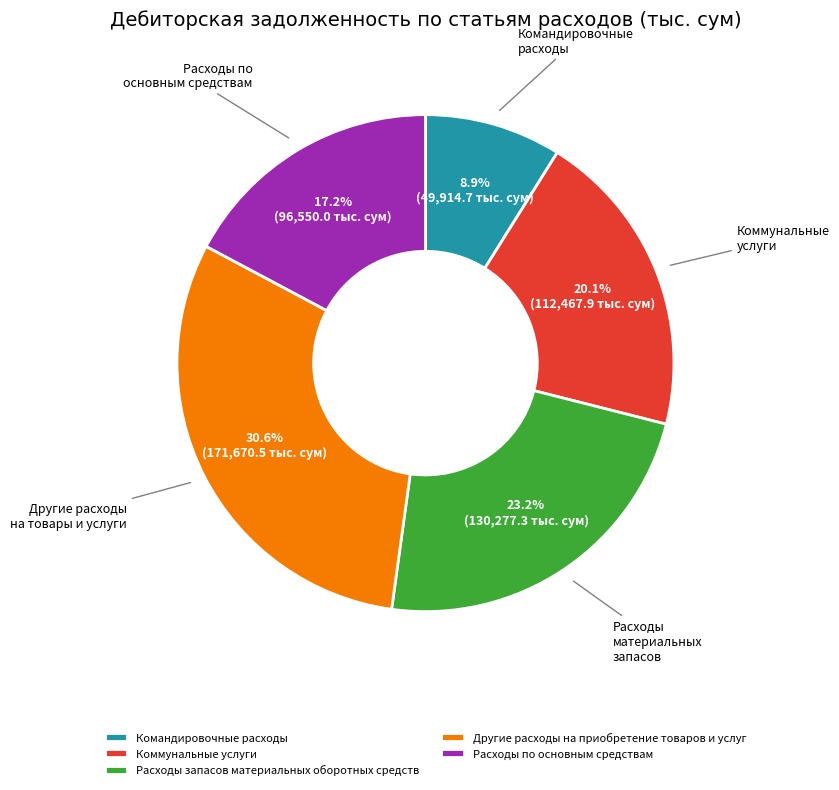

To the nearest percent, what portion does Другие расходы на приобретение товаров и услуг represent?

31%